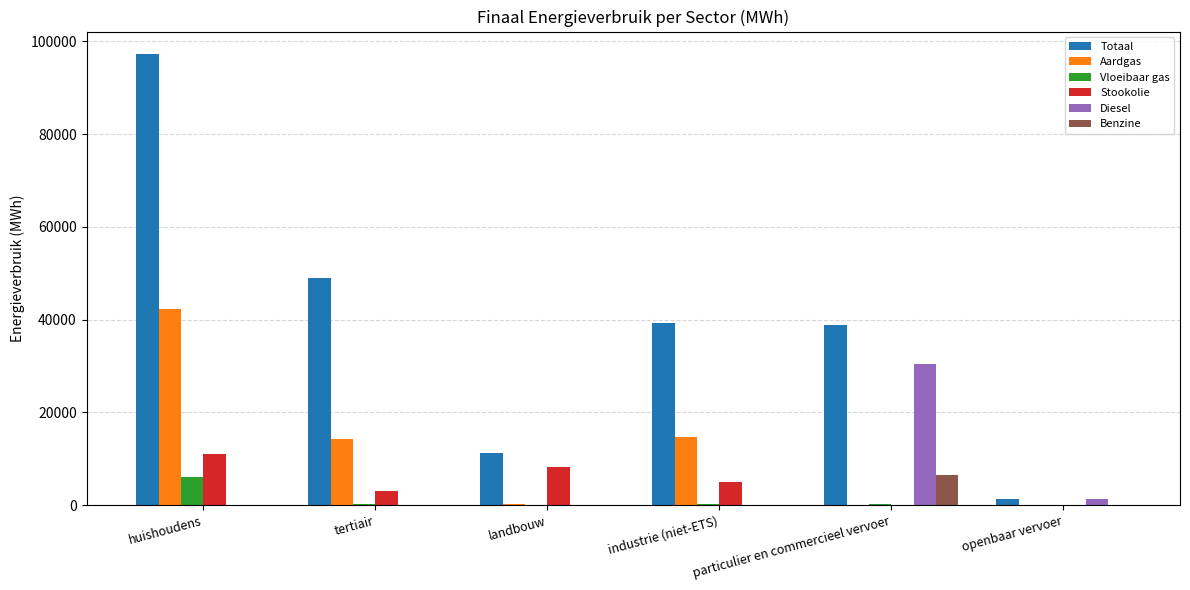

What is the total value across all series at huishoudens?

156544.2